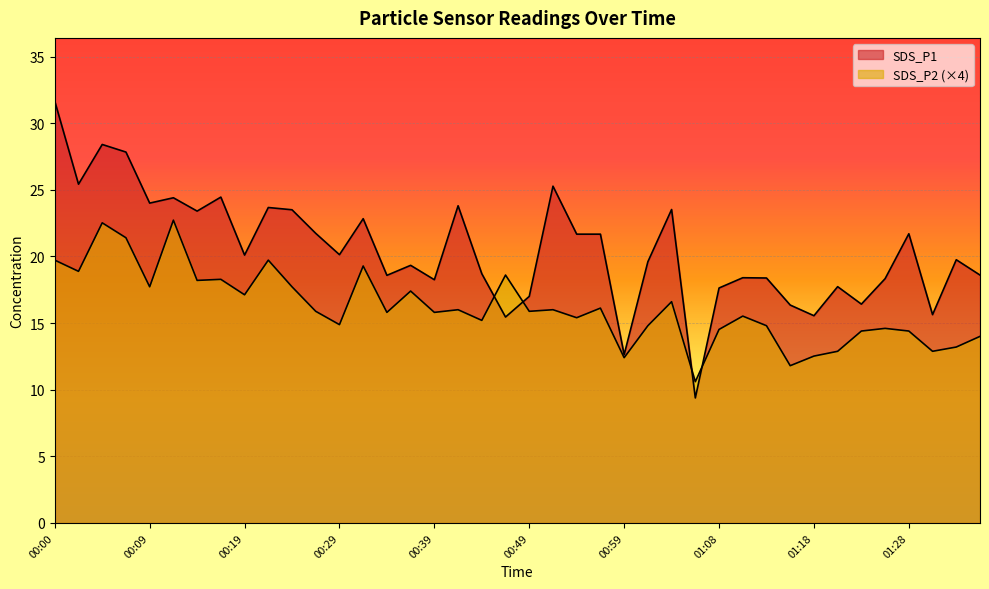

At 01:16, list the series in order from smallest to largest.

SDS_P2, SDS_P1